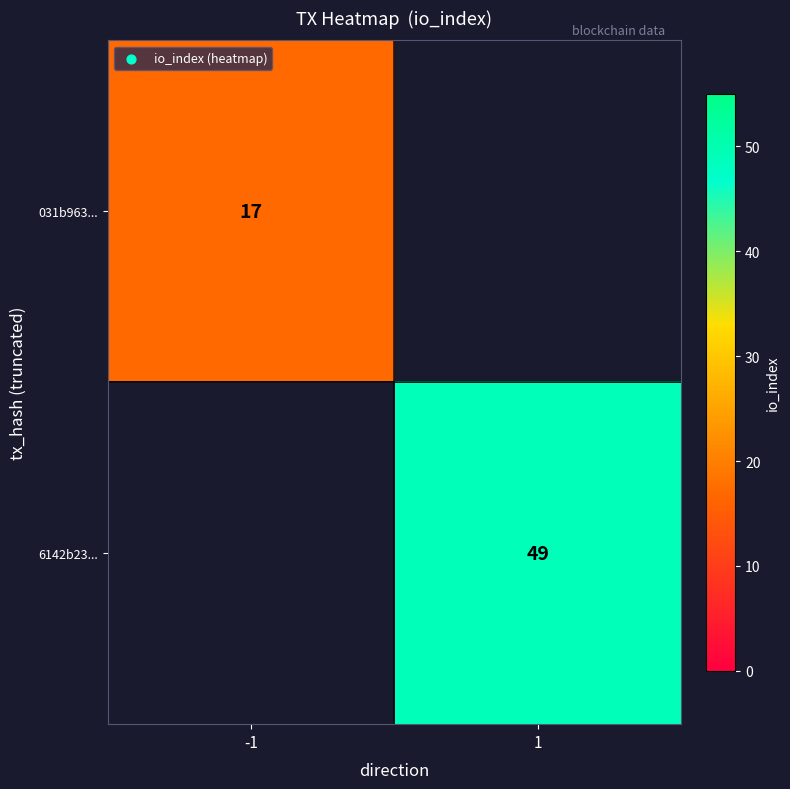

Is the value of 6142b23... at 1 greater than the value of 031b963... at -1?

Yes